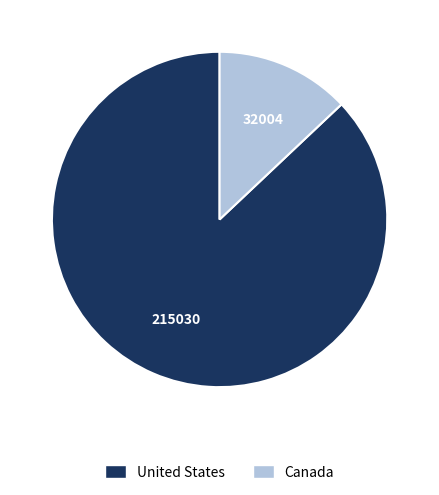

Which category has the smallest portion of the pie?

Canada